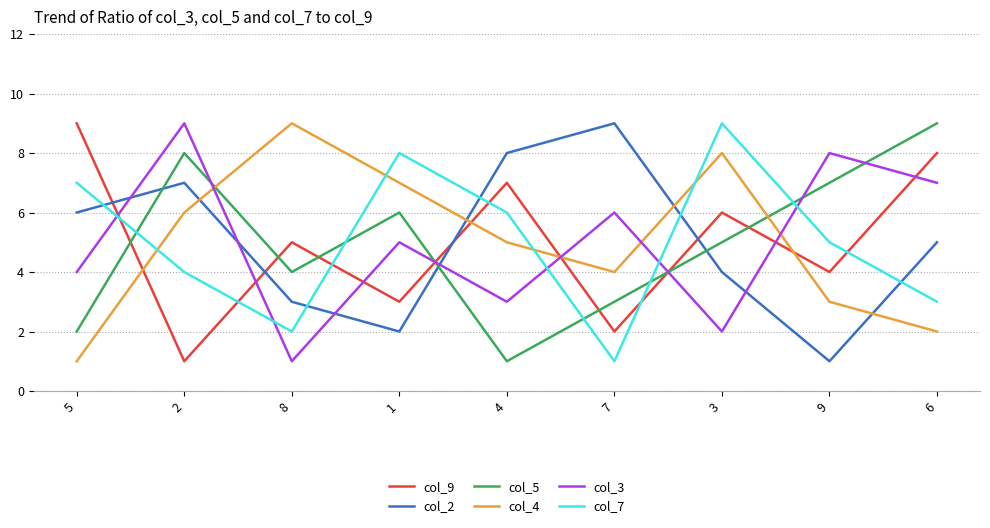

True or false: col_3 and col_7 cross at least once.

True